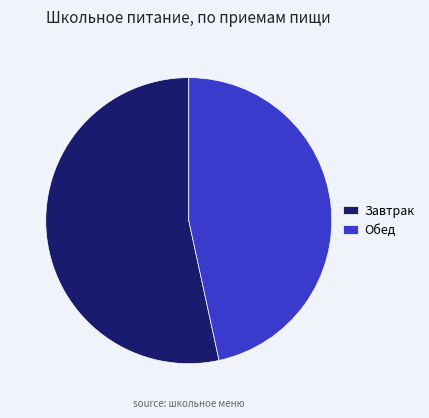

Which has a higher value, Завтрак or Обед?

Завтрак